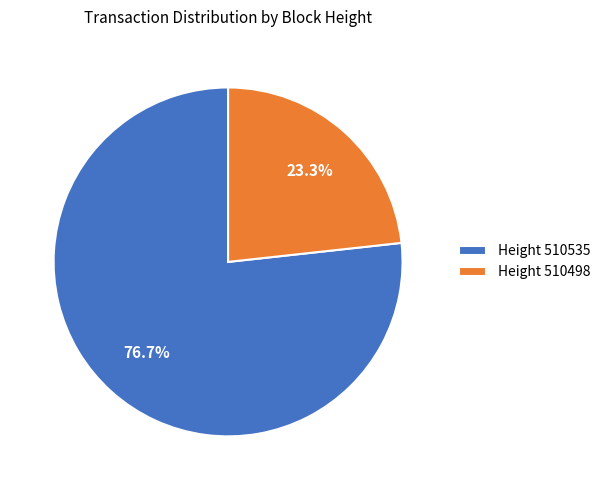

How much of the chart is everything except Height 510535?

23.3%